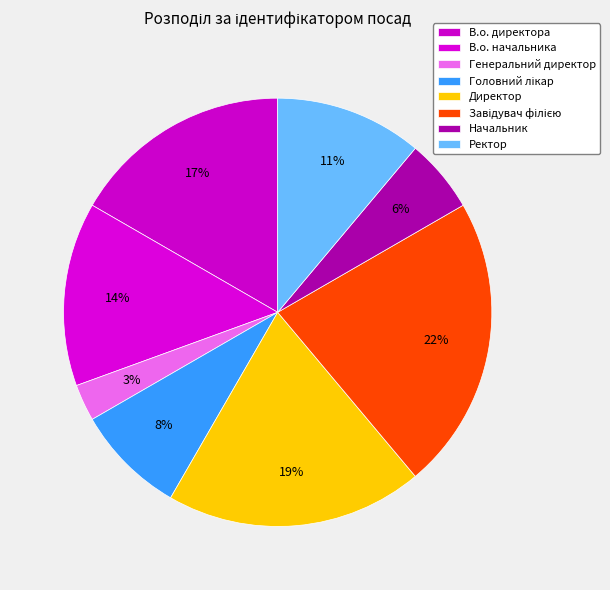

To the nearest percent, what portion does Начальник represent?

6%